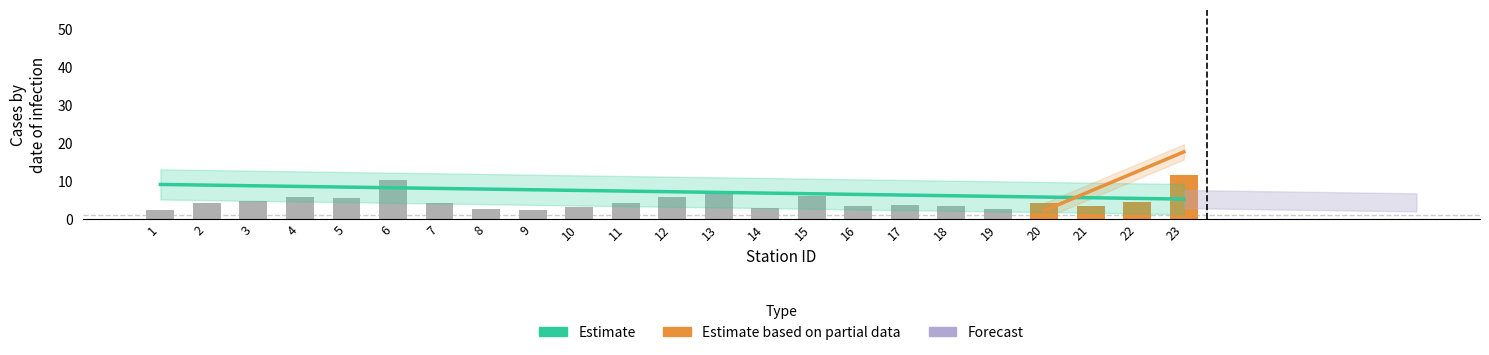

Between 19 and 4, which is larger?

4